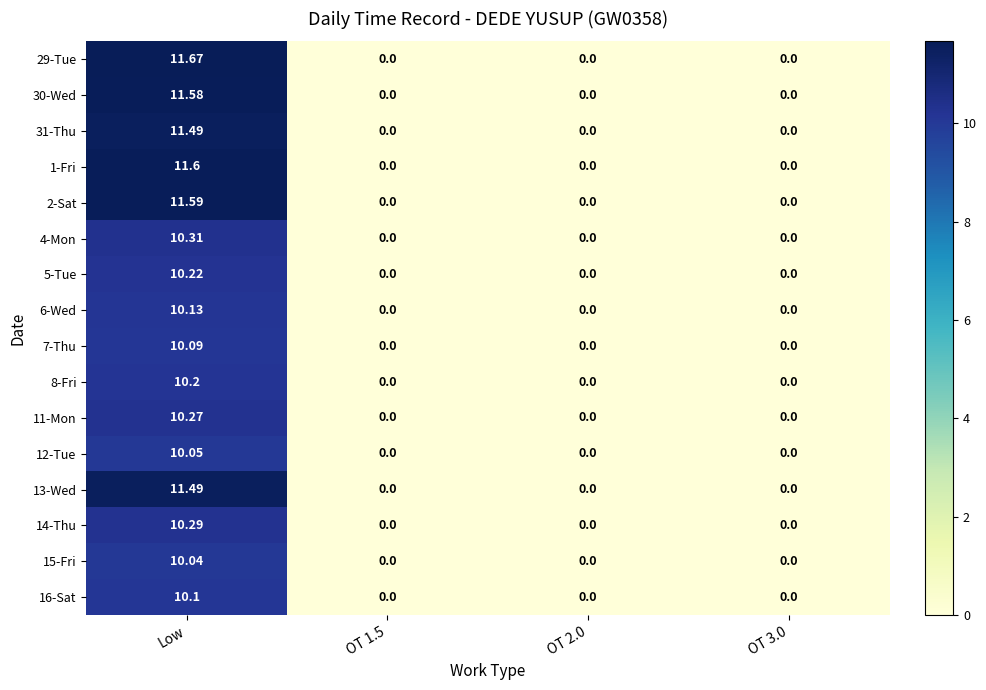

At which label does 8-Fri reach its peak?

Low